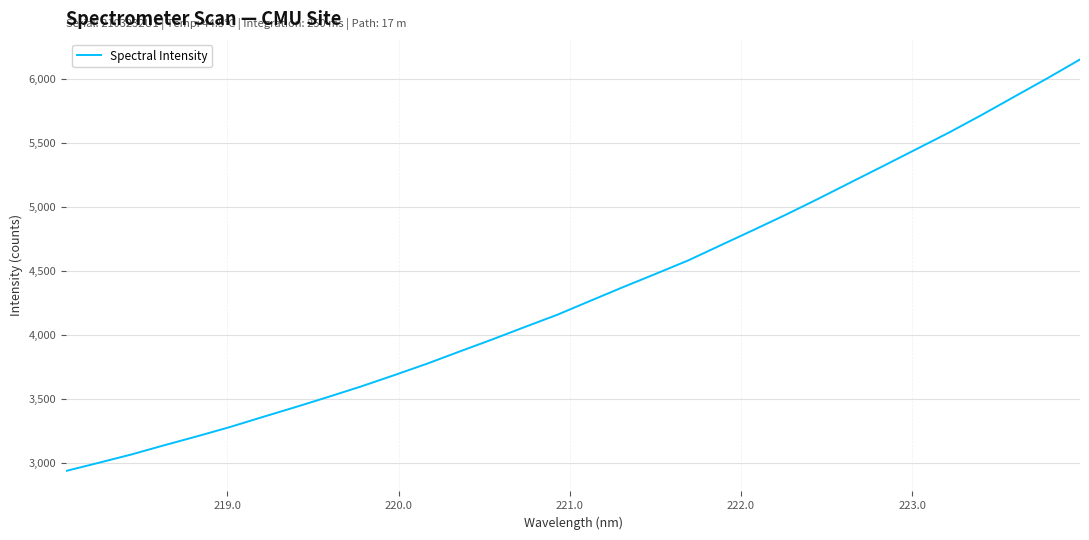

What is the difference between the maximum and minimum values?

3210.5